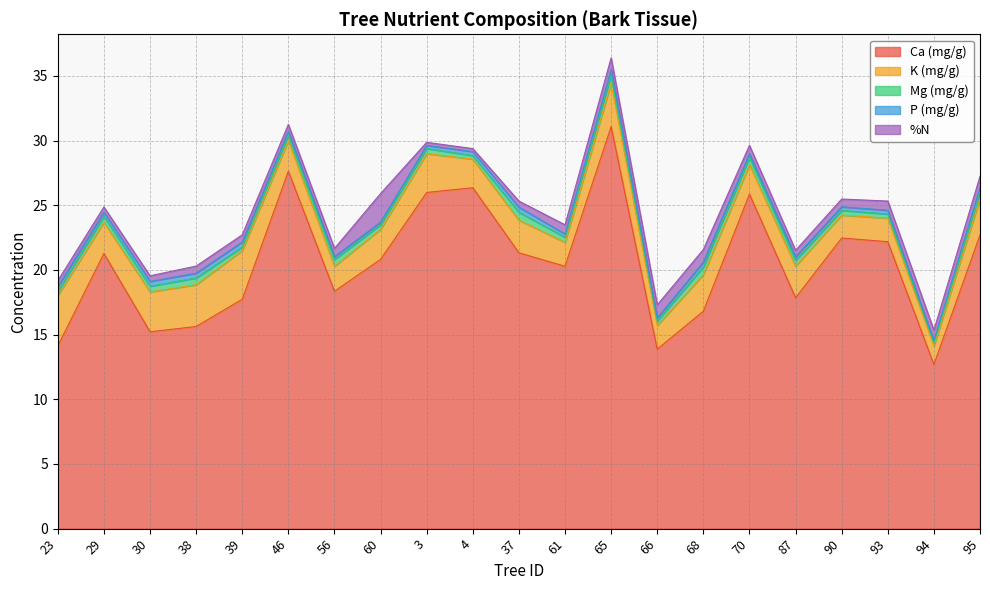

What is the difference between the maximum and minimum values in the P (mg/g) series?

0.2